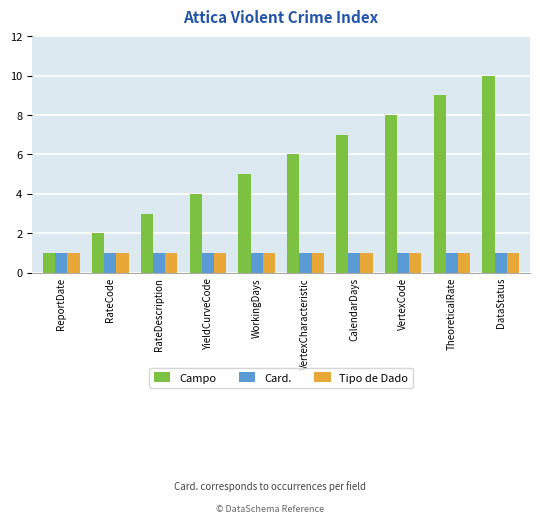

Rank the categories by Campo value from lowest to highest.

ReportDate, RateCode, RateDescription, YieldCurveCode, WorkingDays, VertexCharacteristic, CalendarDays, VertexCode, TheoreticalRate, DataStatus